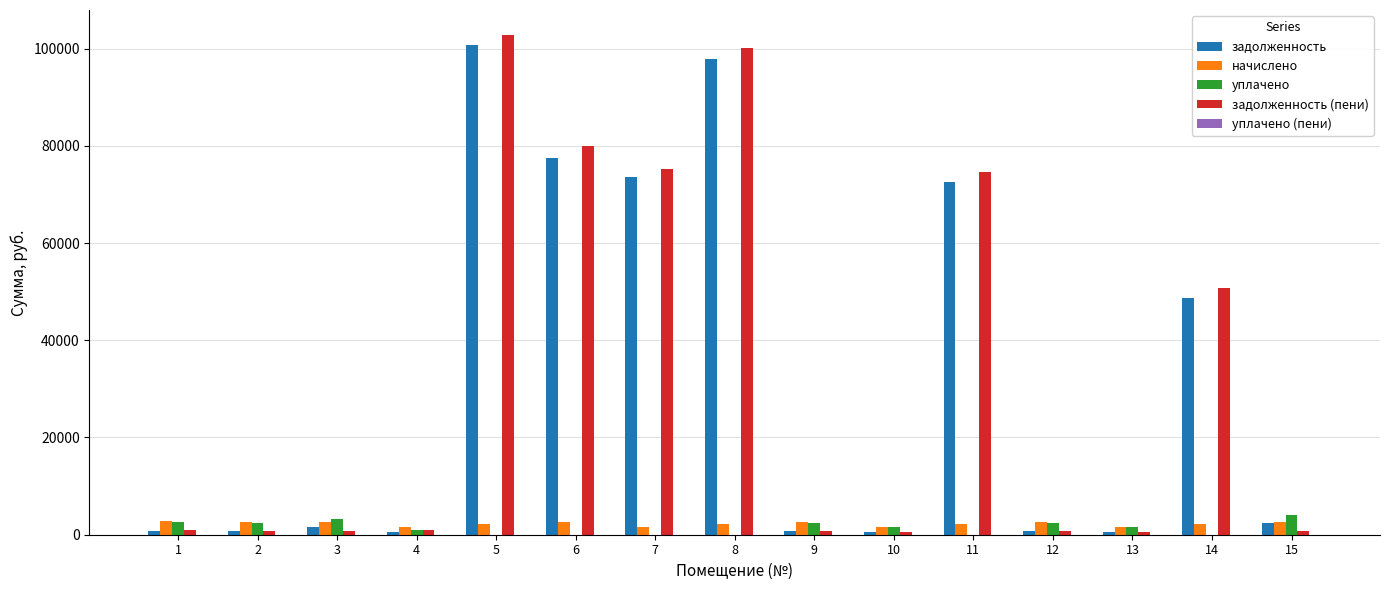

Which series changed the most between 7 and 12?

задолженность (пени)